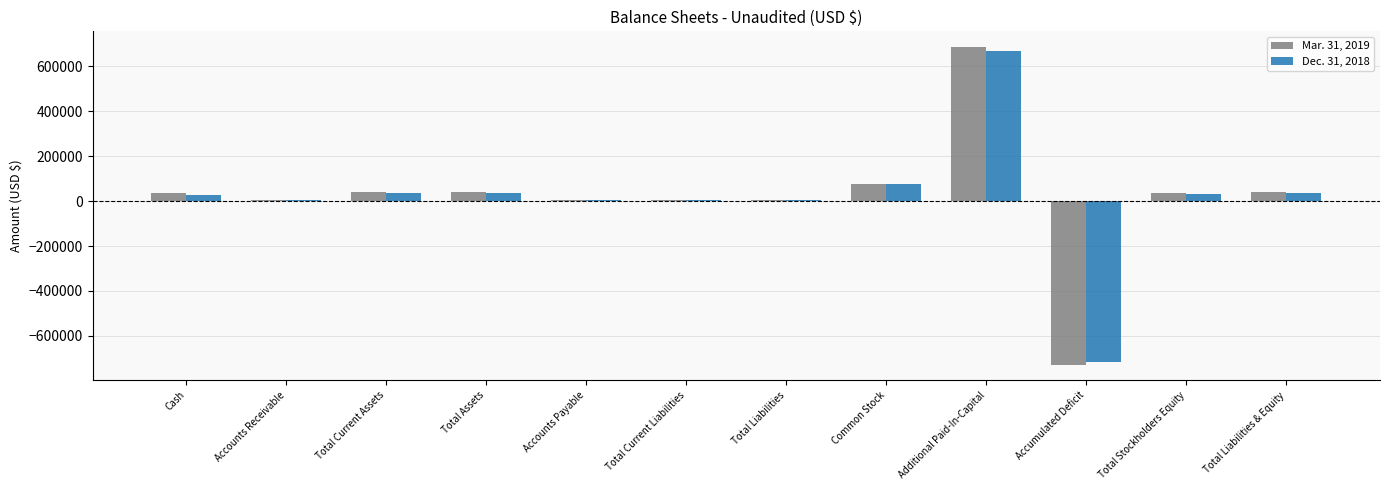

The Mar. 31, 2019 series shows -728066 at Accumulated Deficit. True or false?

True